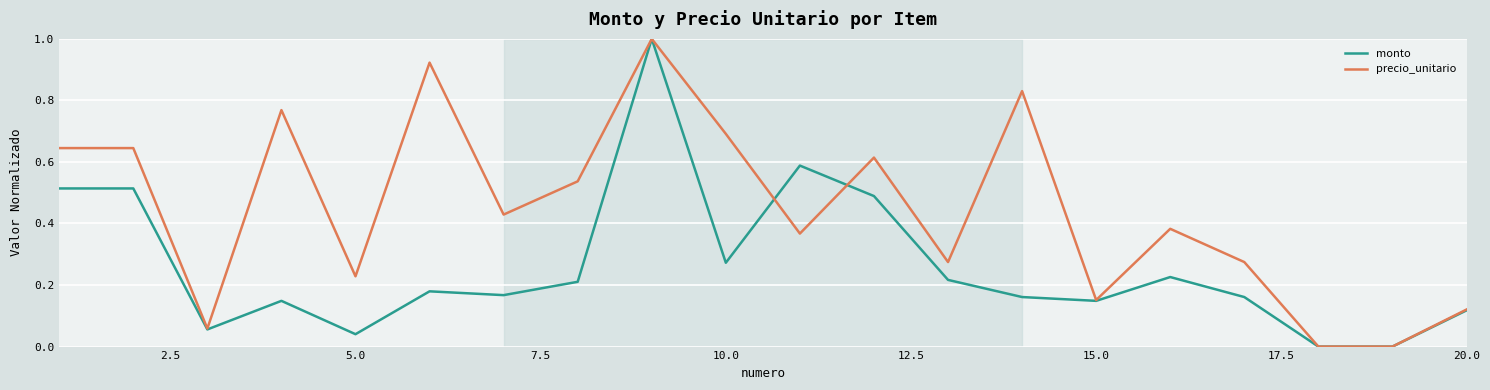

List the series in order of their overall mean, highest first.

precio_unitario, monto